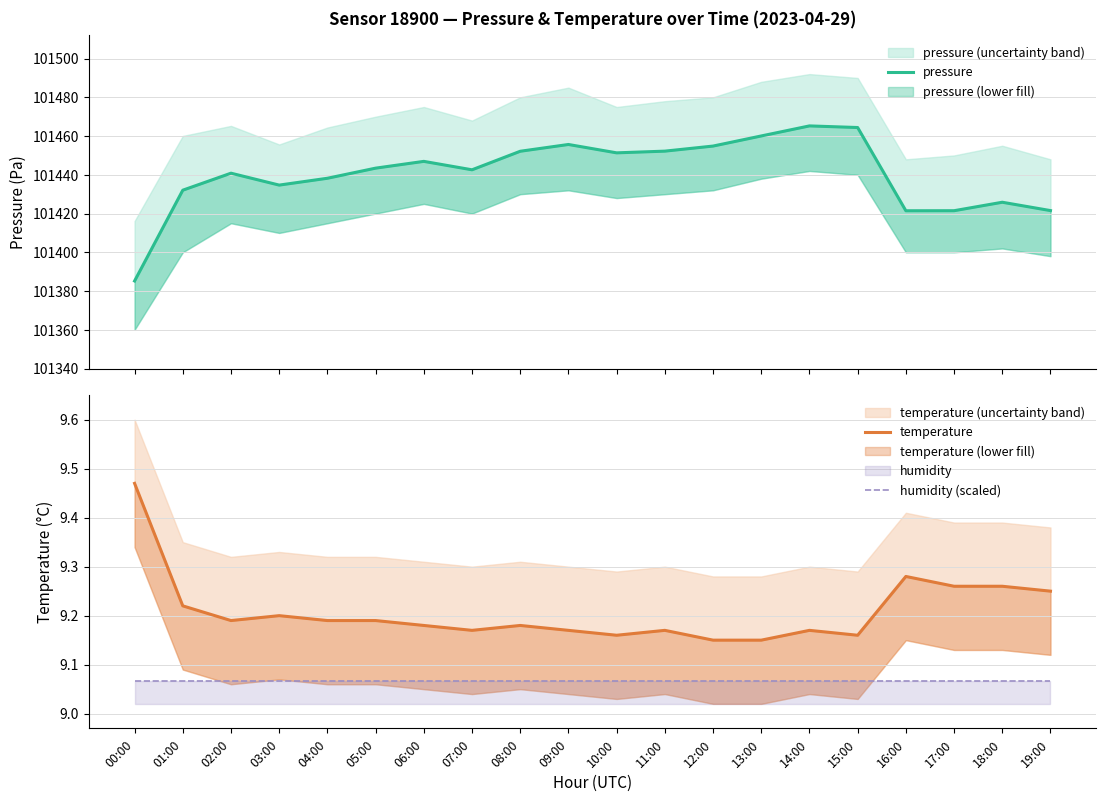

Rank the categories by pressure value from highest to lowest.

14:00, 15:00, 13:00, 09:00, 12:00, 11:00, 08:00, 10:00, 06:00, 05:00, 07:00, 02:00, 04:00, 03:00, 01:00, 18:00, 19:00, 17:00, 16:00, 00:00